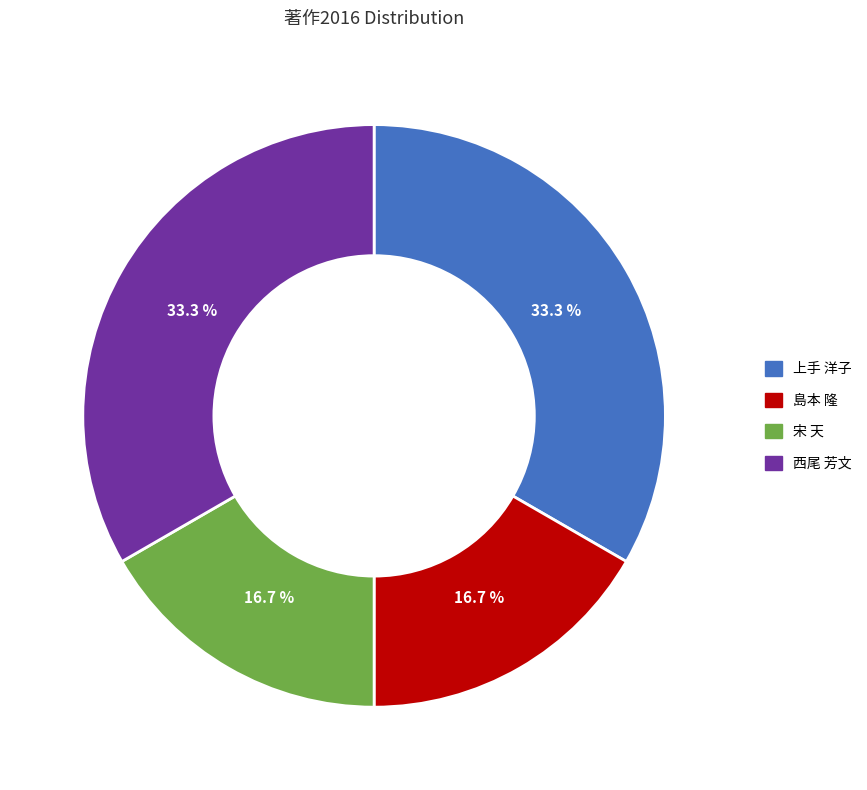

Does any single category account for the majority?

No